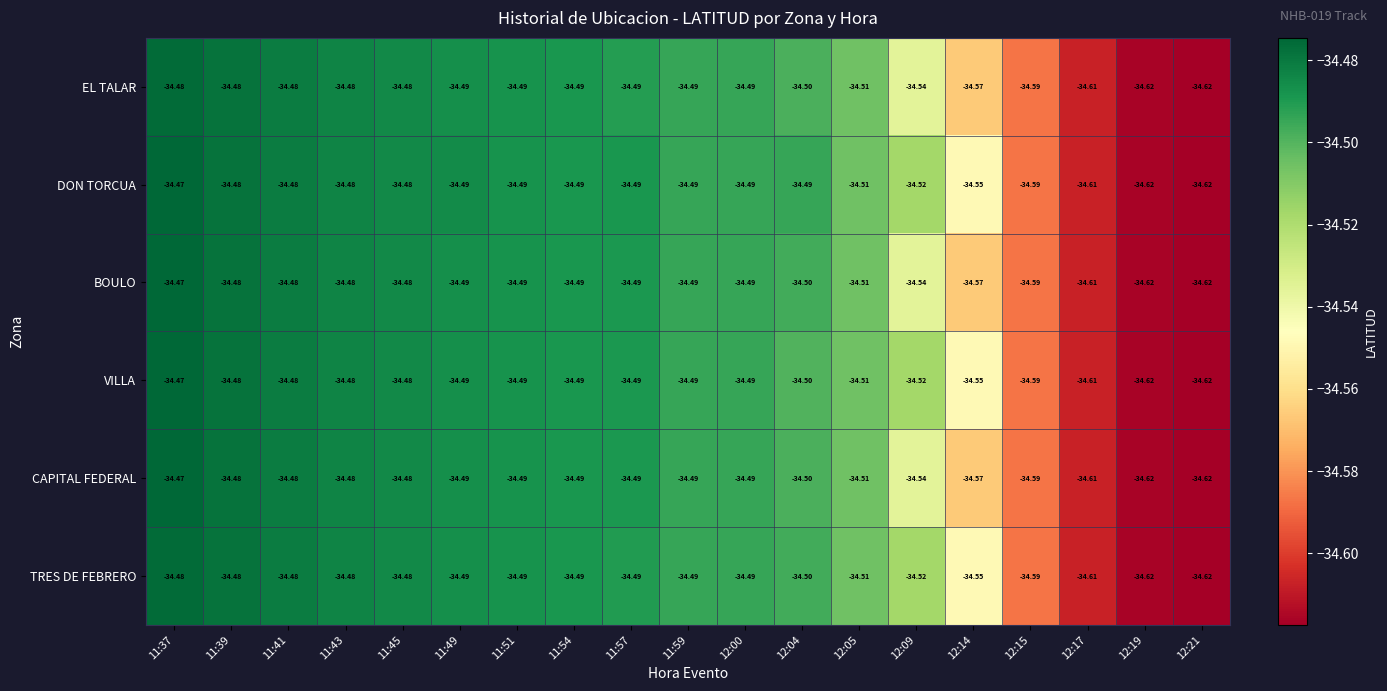

Which series has the largest total across all categories?

DON TORCUA